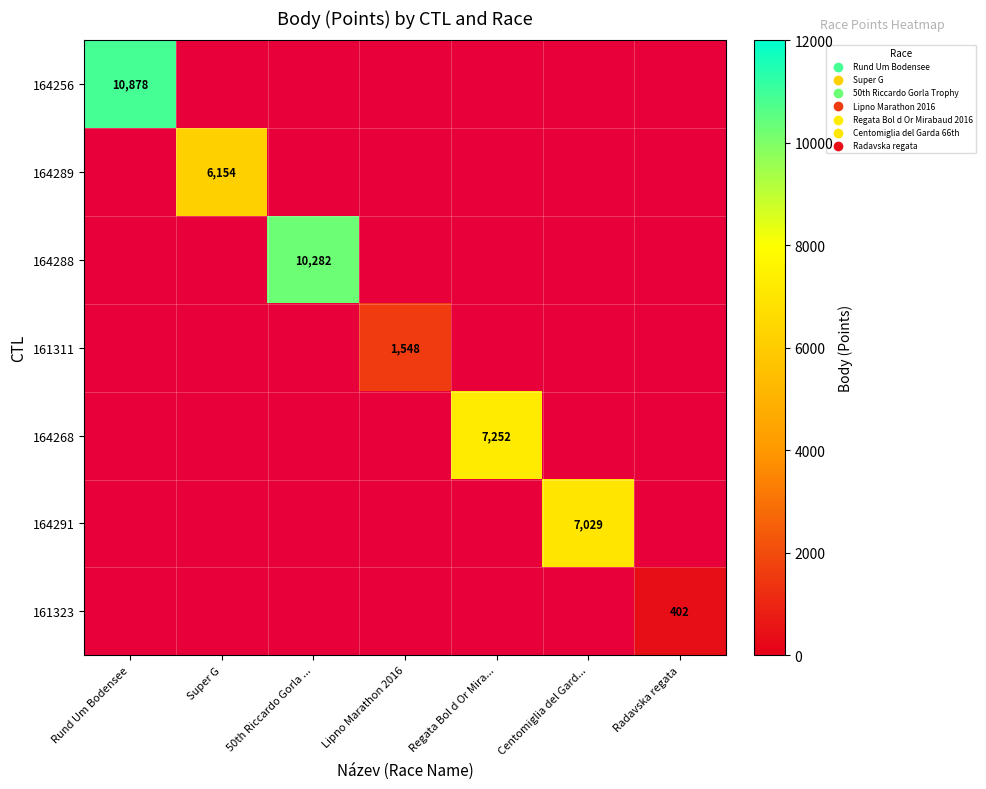

True or false: 164291 has a value of 7029 at Centomiglia del Gard....

True